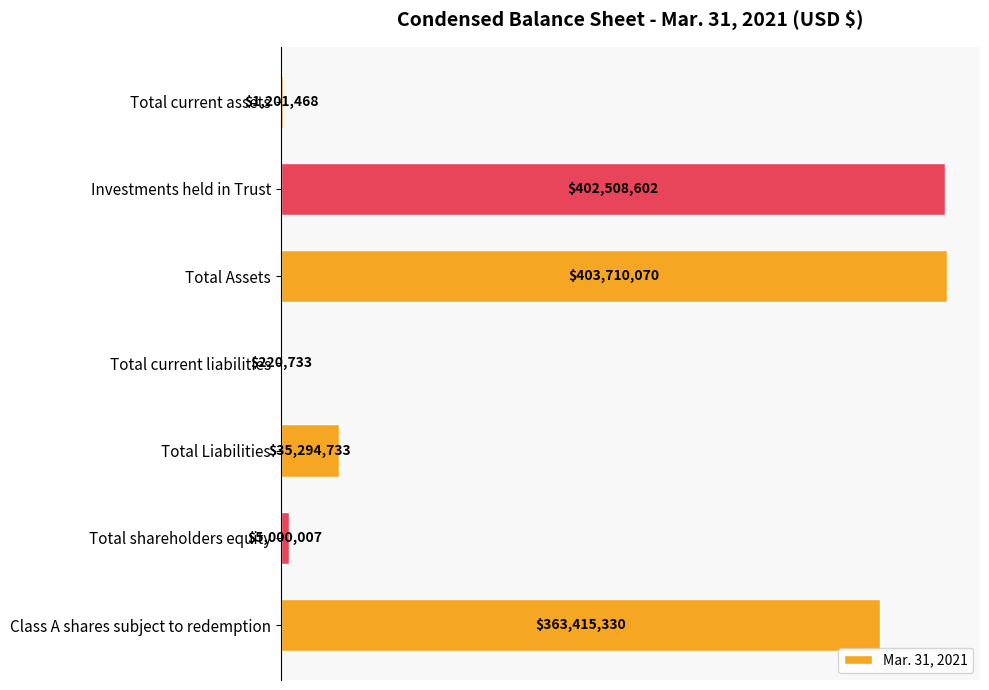

Are the bars horizontal?

Yes